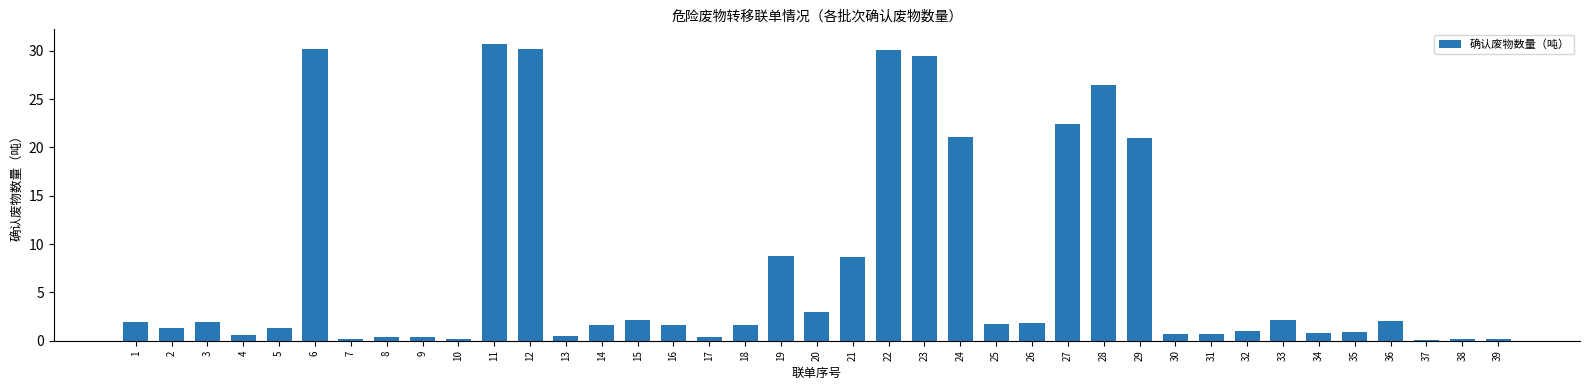

What is the difference between the maximum and minimum values?

30.6